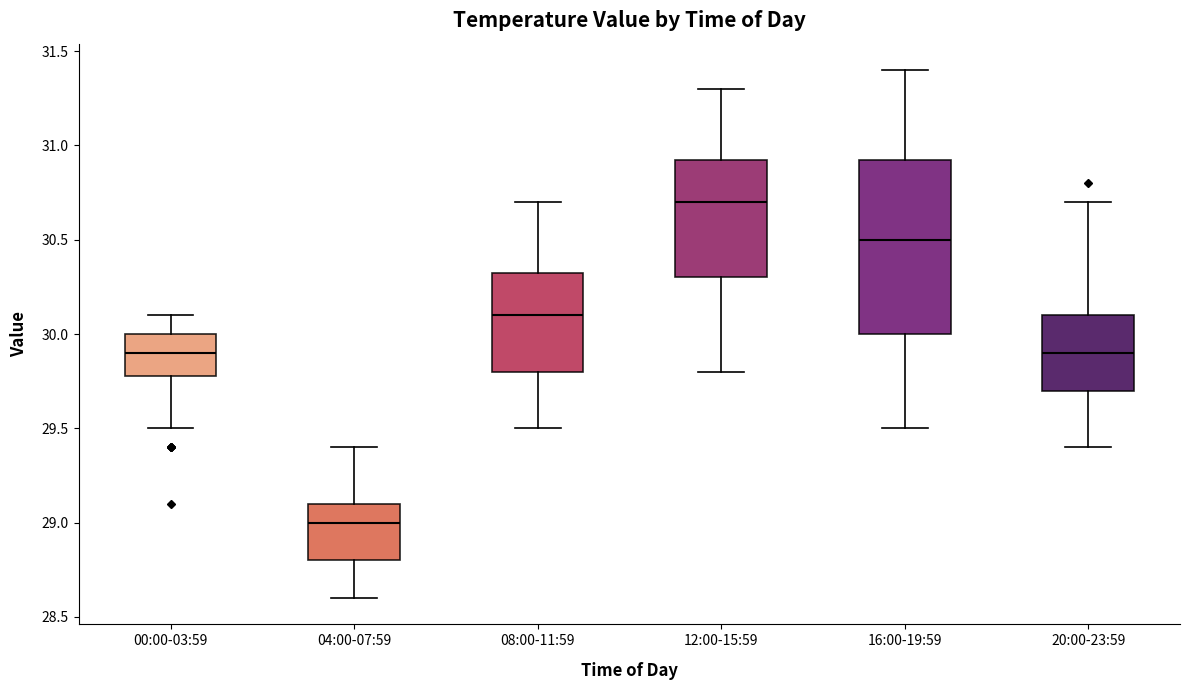

Where does the median line of the box for 00:00-03:59 sit on the y-axis? The values are not printed on the chart, so give them approximately, as read against the axis.

29.90